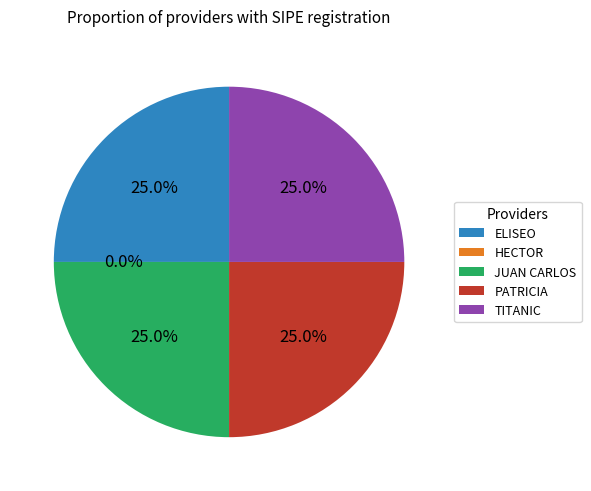

How many slices are in this pie chart?

5